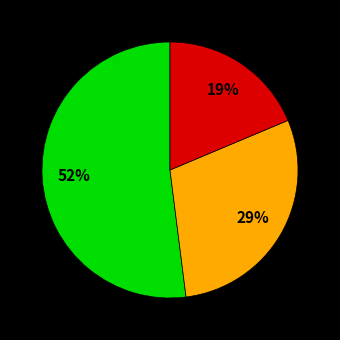

To the nearest percent, what is the average slice percentage?

33%